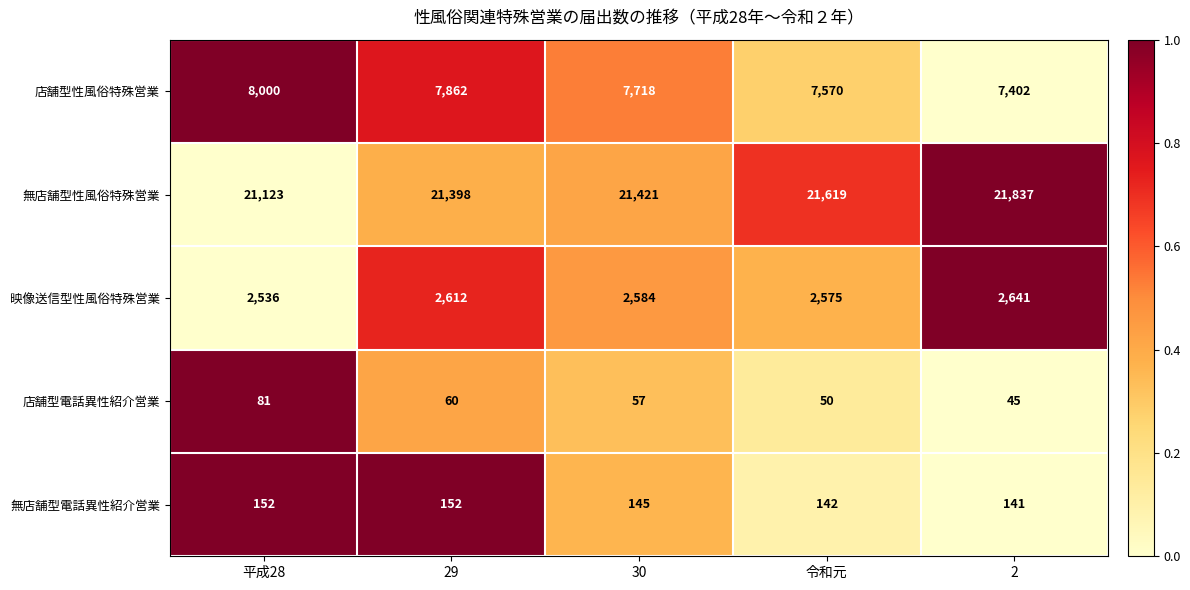

Reading left to right, what are all the values shown in this chart?

店舗型性風俗特殊営業: 平成28=8000	29=7862	30=7718	令和元=7570	2=7402
無店舗型性風俗特殊営業: 平成28=21123	29=21398	30=21421	令和元=21619	2=21837
映像送信型性風俗特殊営業: 平成28=2536	29=2612	30=2584	令和元=2575	2=2641
店舗型電話異性紹介営業: 平成28=81	29=60	30=57	令和元=50	2=45
無店舗型電話異性紹介営業: 平成28=152	29=152	30=145	令和元=142	2=141